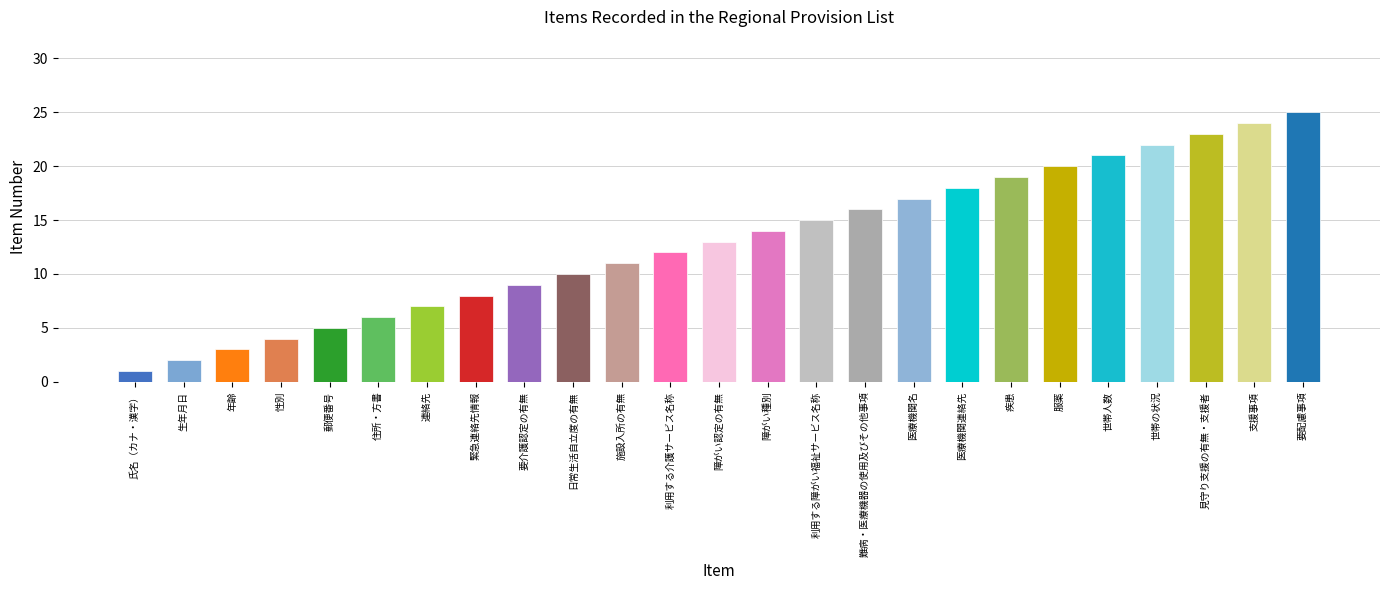

What is the label of the 7th bar from the right?

疾患